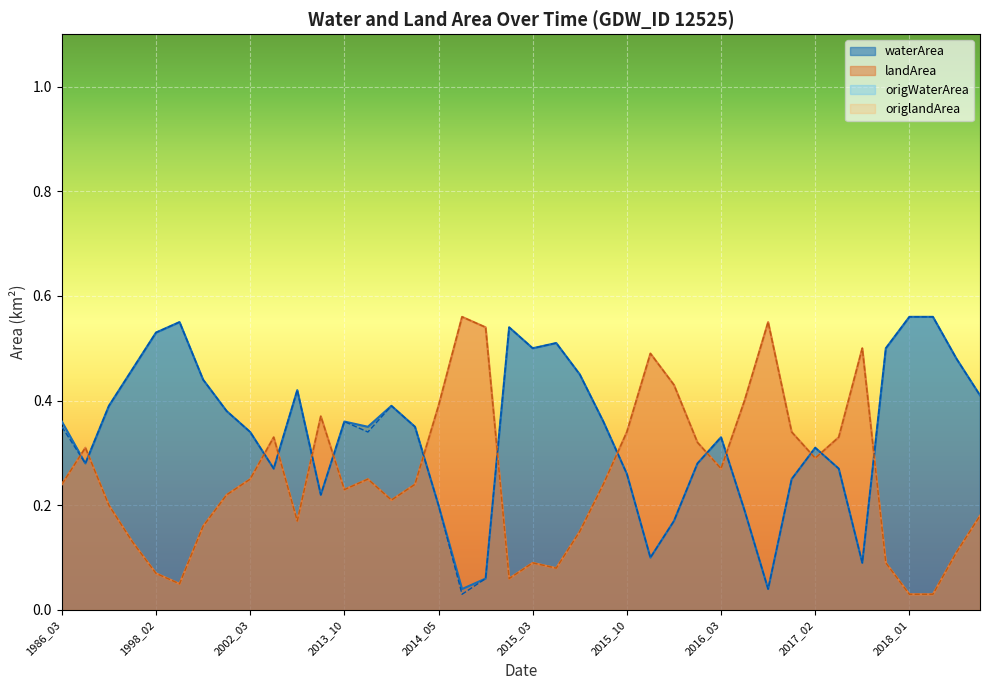

Is the value of origWaterArea at 2015_04 greater than the value of waterArea at 2014_08?

Yes